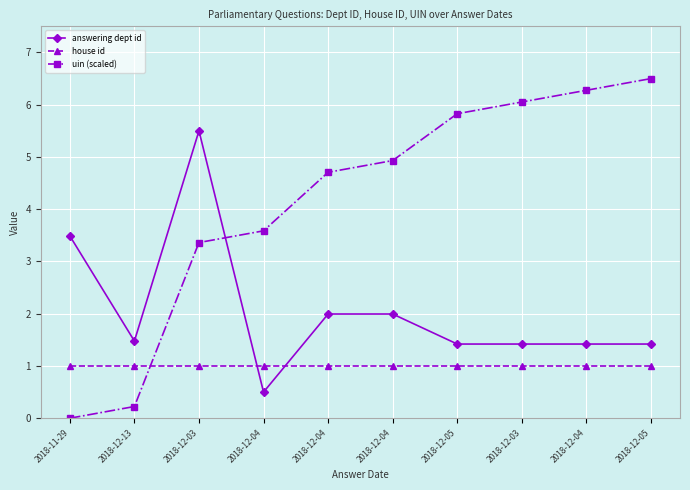

At which category is the sum across all series the highest?

2018-12-03